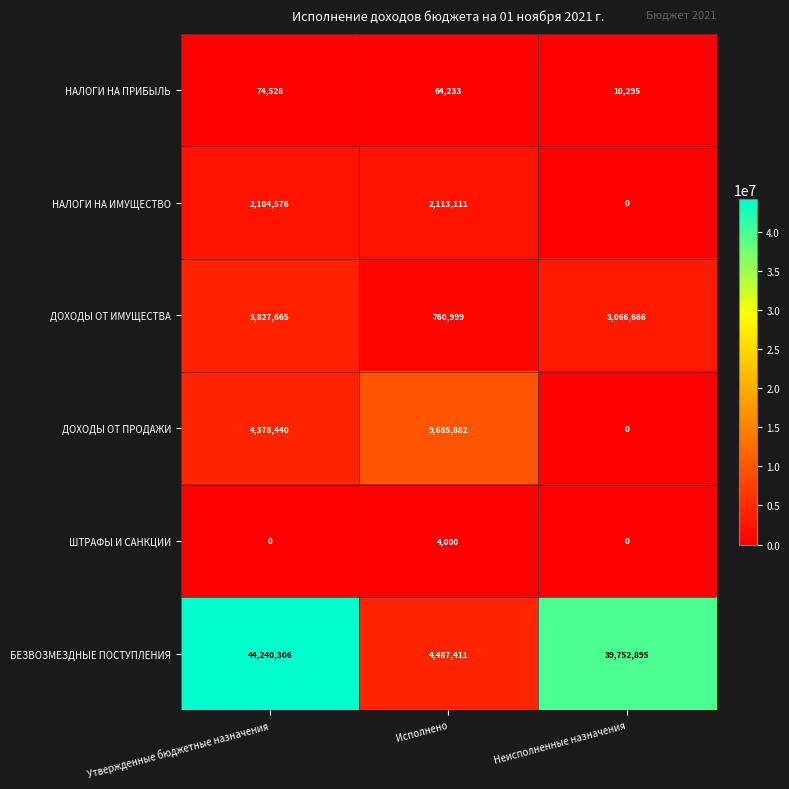

Is it true that ДОХОДЫ ОТ ПРОДАЖИ equals 9685882 at Исполнено?

True